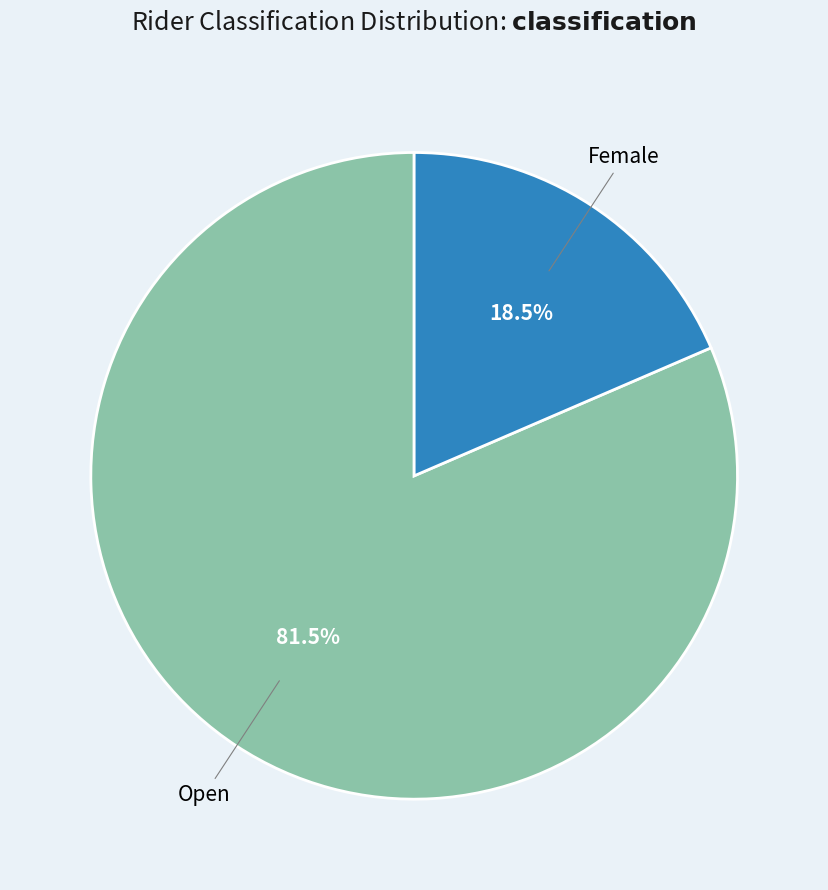

To the nearest percent, what is the average slice percentage?

50%